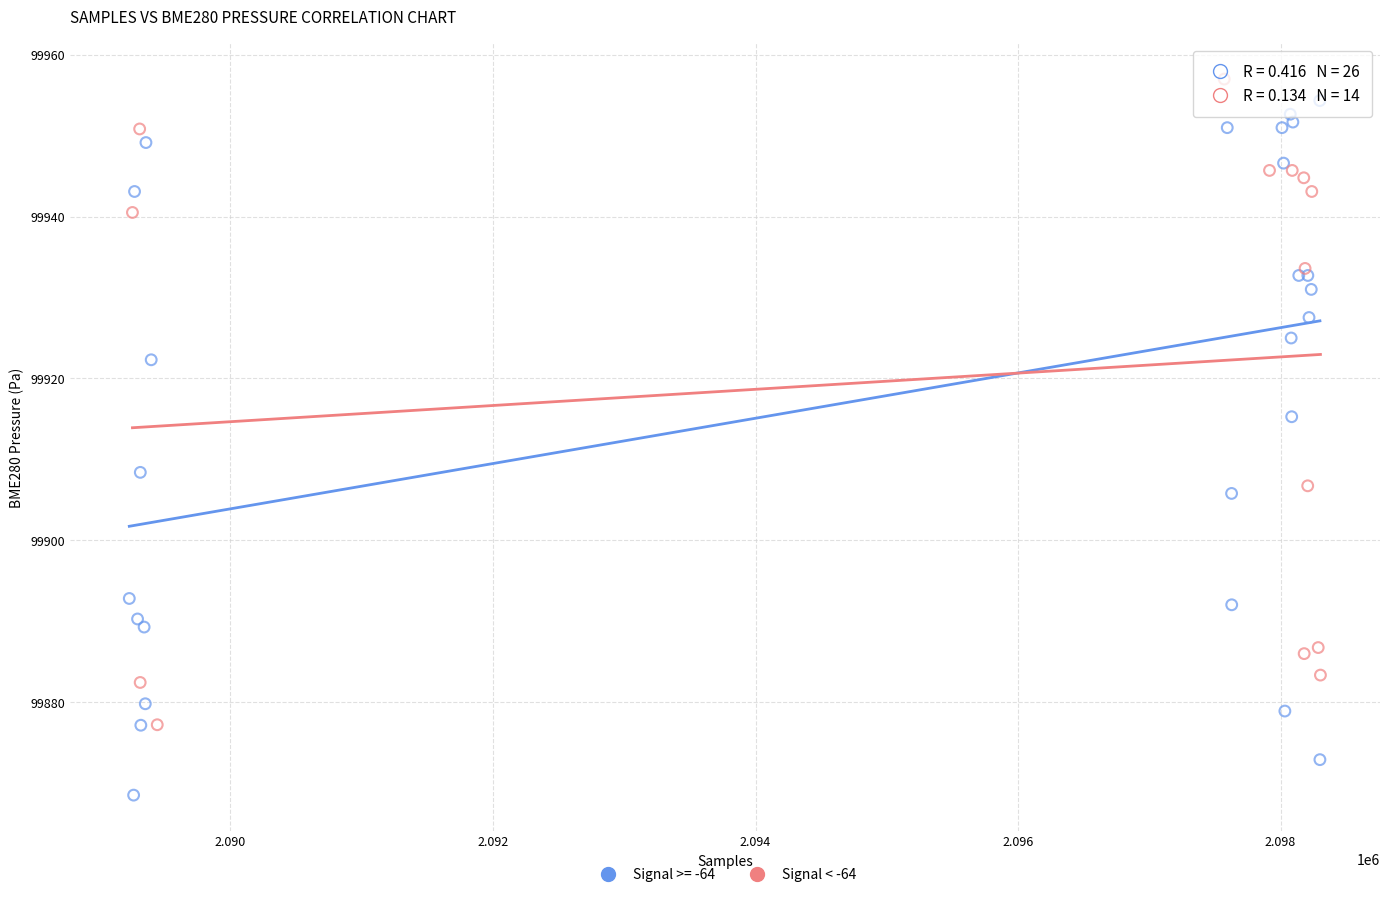

Which series contains the lowest Y value?

Signal >= -64